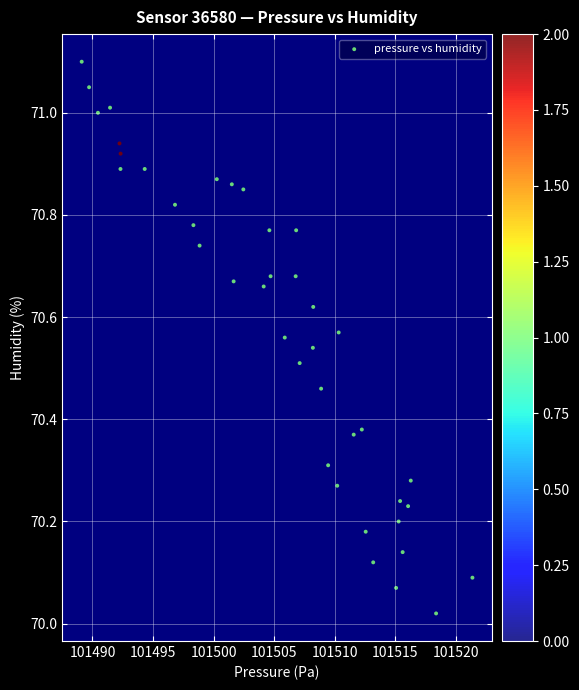

What is the range of X values (max minus min)?

32.2